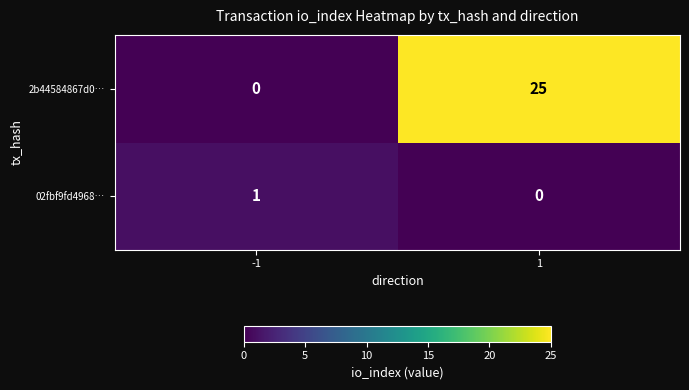

Which series has the largest total across all categories?

2b44584867d0…